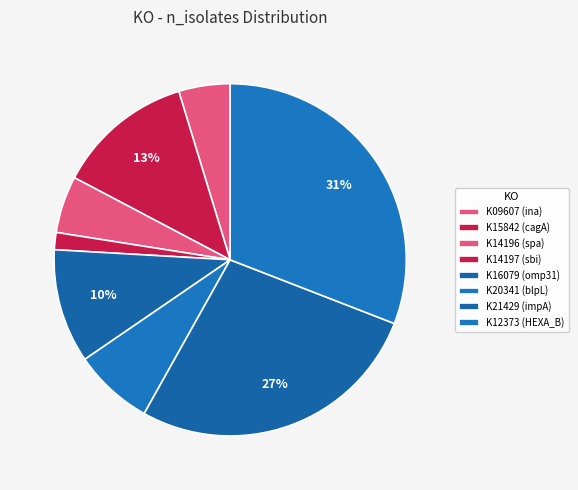

What is the largest slice in the pie chart?

K12373